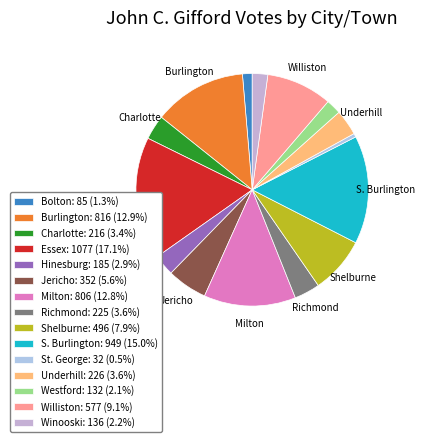

Combined, do Underhill and St. George account for over 50%?

No